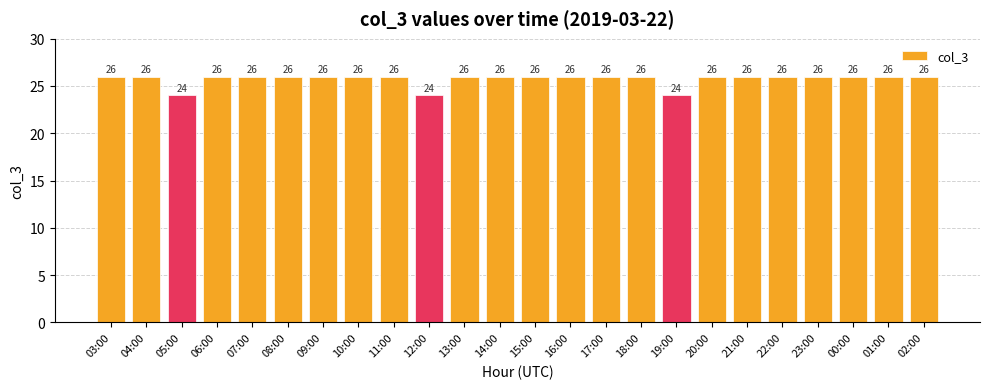

How many bars are there in total?

24